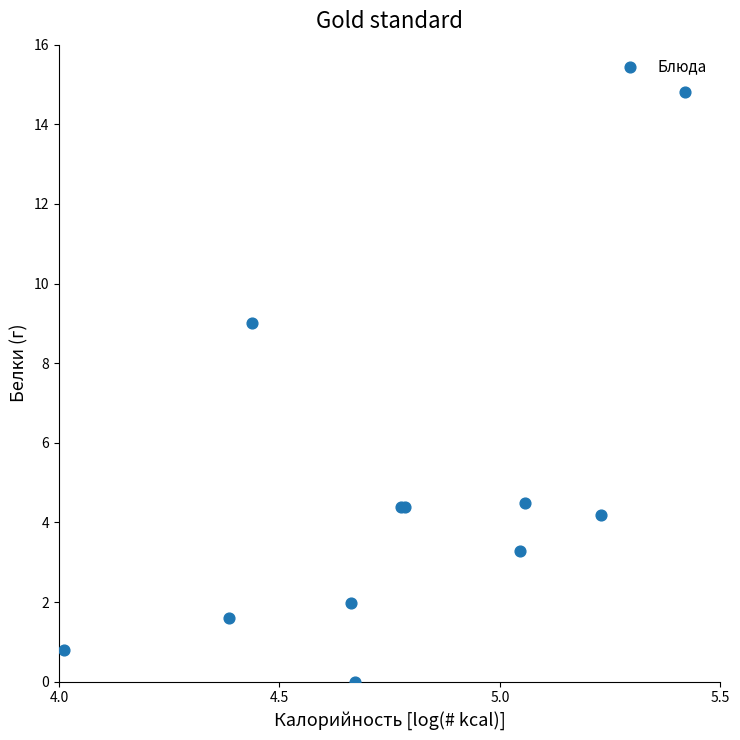

What Y value in the scatter plot is closest to 7?

9.0